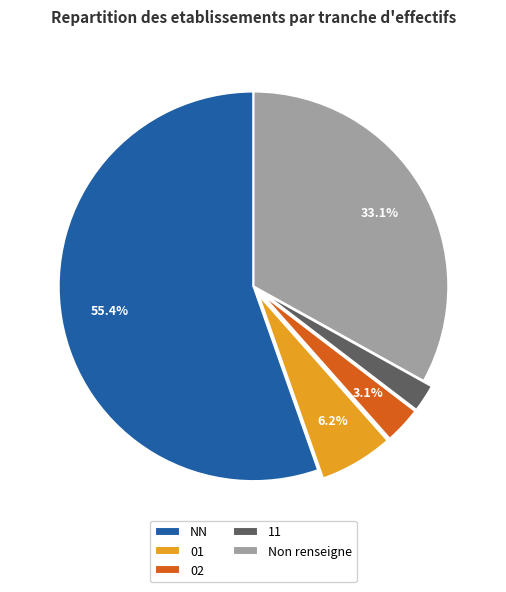

Rank the categories by value from lowest to highest.

11, 02, 01, Non renseigne, NN